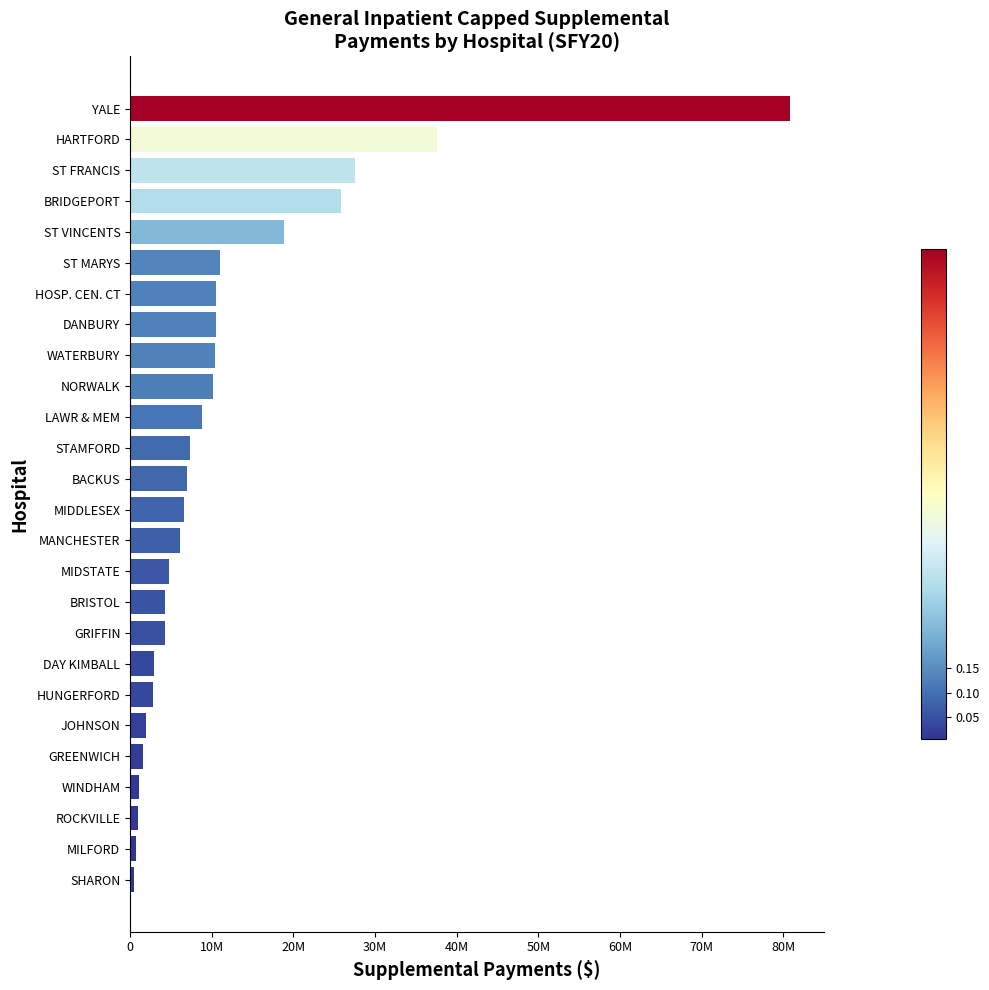

Does the chart contain any negative values?

No